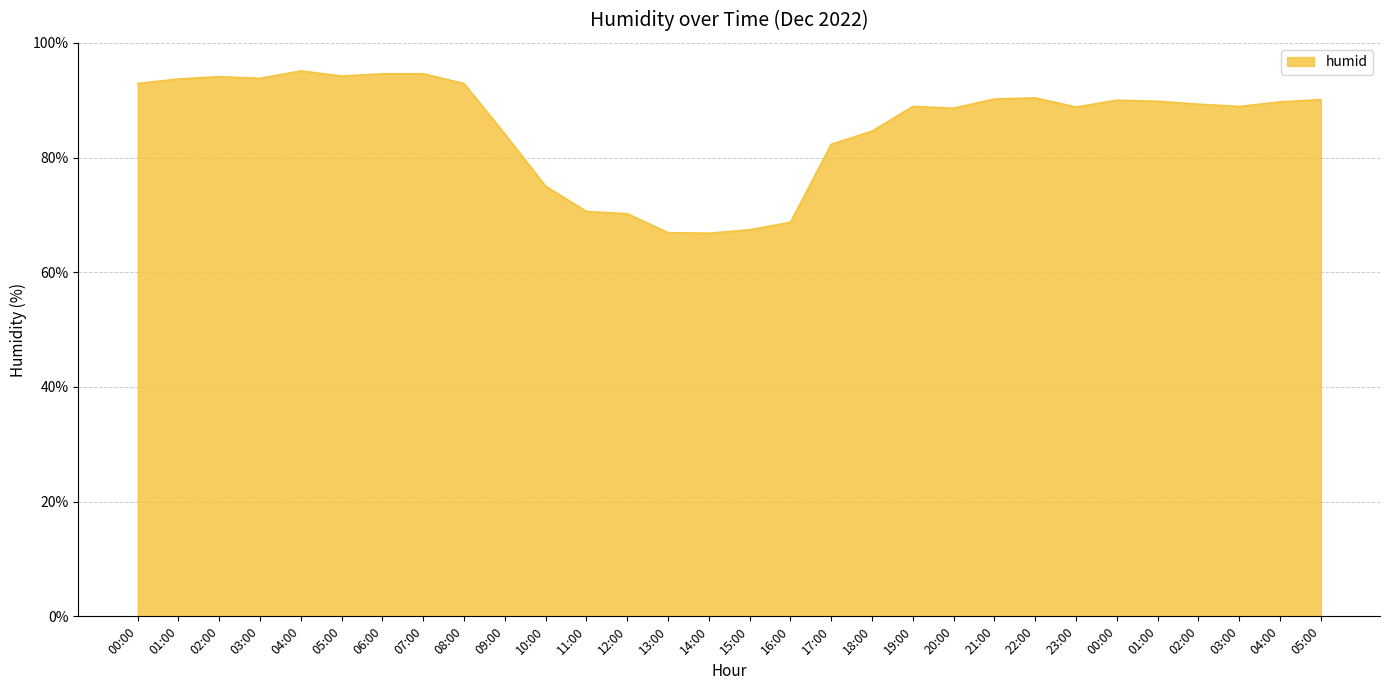

Rank the categories by value from highest to lowest.

04:00, 06:00, 07:00, 05:00, 02:00, 03:00, 01:00, 00:00, 08:00, 22:00, 21:00, 05:00, 00:00, 01:00, 04:00, 02:00, 19:00, 03:00, 23:00, 20:00, 18:00, 09:00, 17:00, 10:00, 11:00, 12:00, 16:00, 15:00, 13:00, 14:00